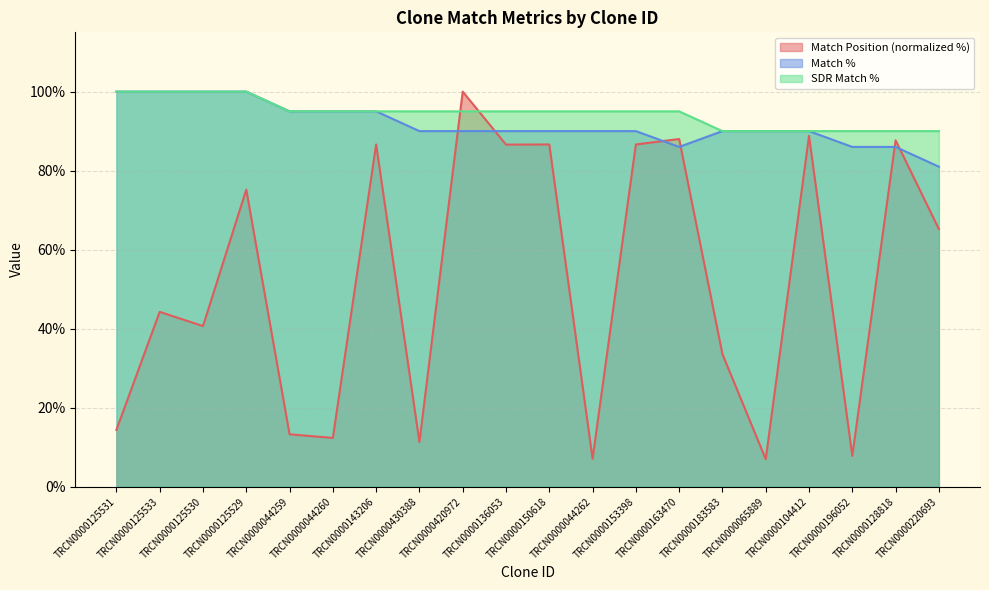

What are all the series names shown in the legend?

Match Position (normalized %), Match %, SDR Match %